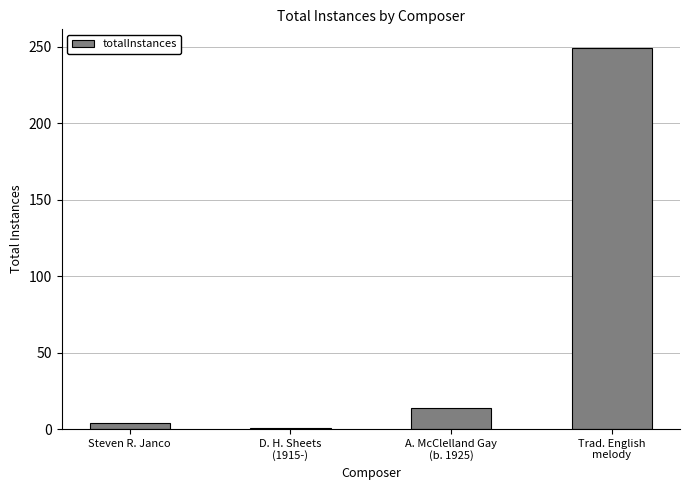

How many distinct data groups are displayed?

1